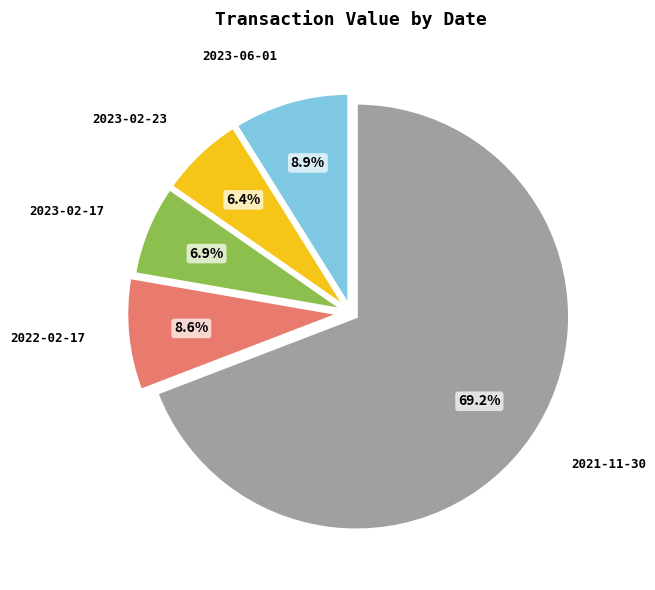

Count the number of slices in the pie.

5